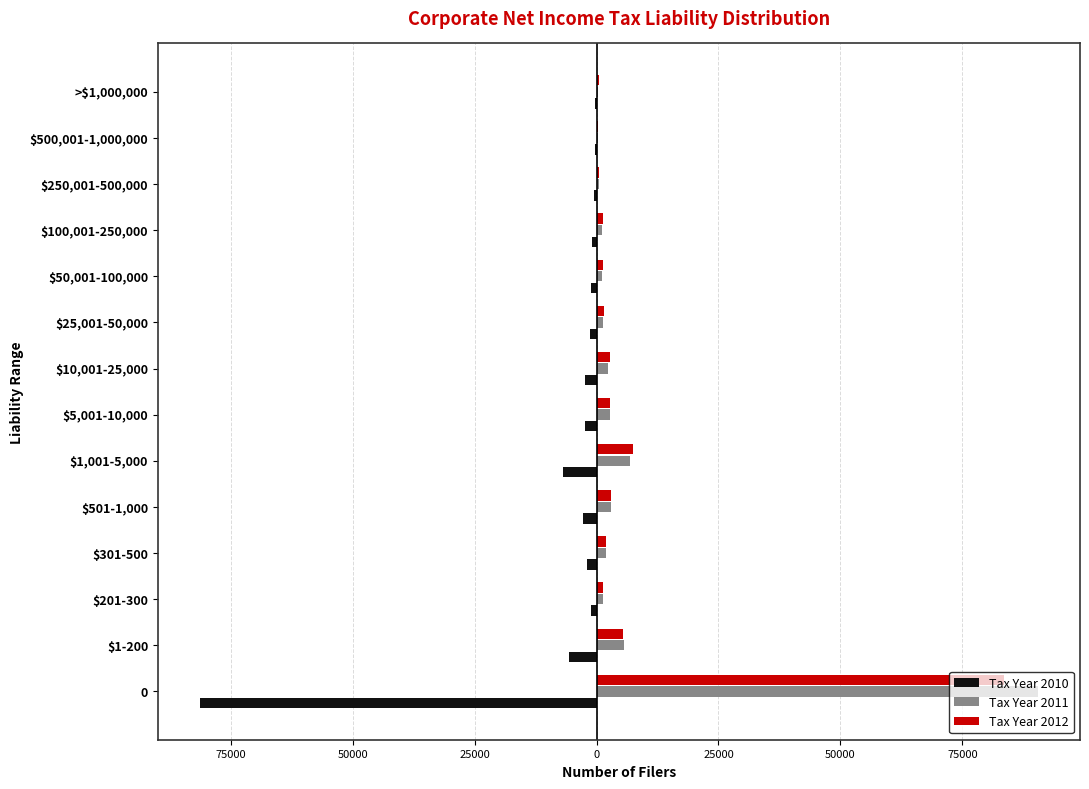

What are all the series names shown in the legend?

Tax Year 2010, Tax Year 2011, Tax Year 2012